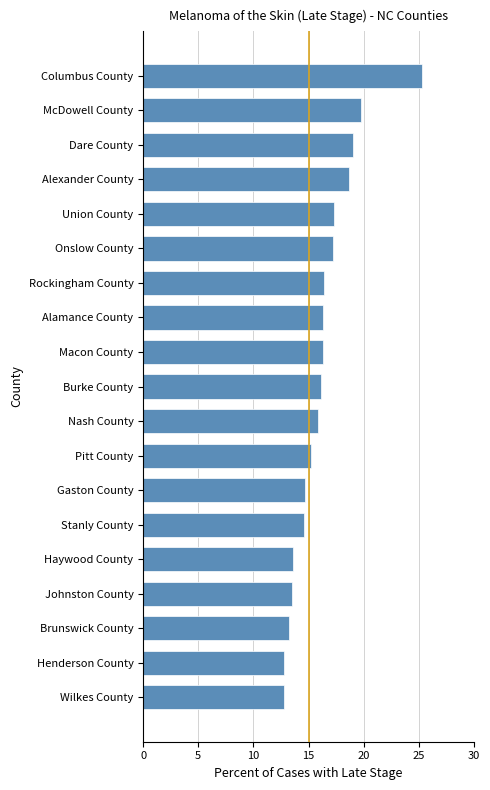

Are the bars grouped side by side (vs. stacked)?

No